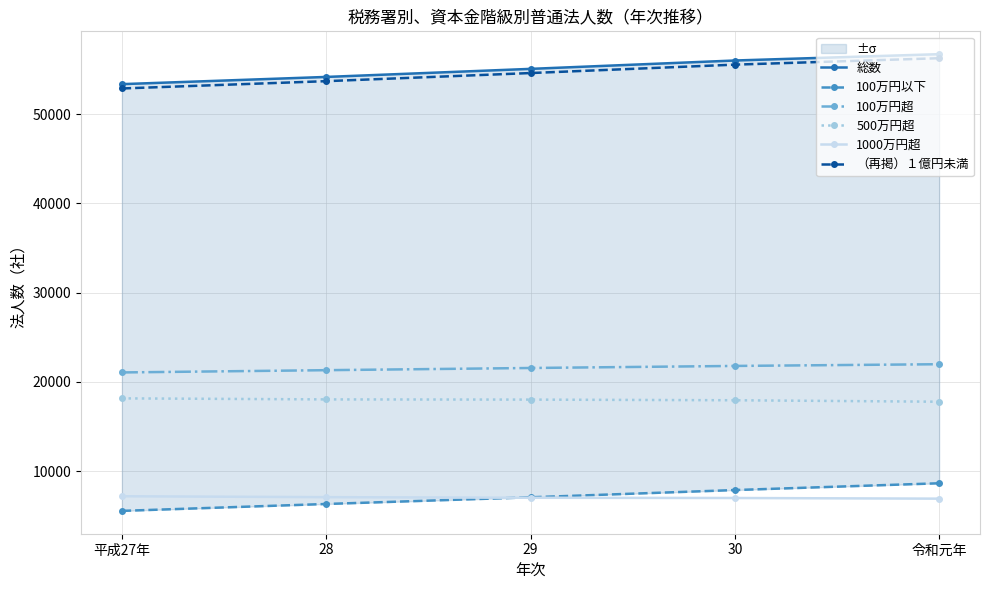

Rank the categories by （再掲）１億円未満 value from lowest to highest.

平成27年, 28, 29, 30, 令和元年